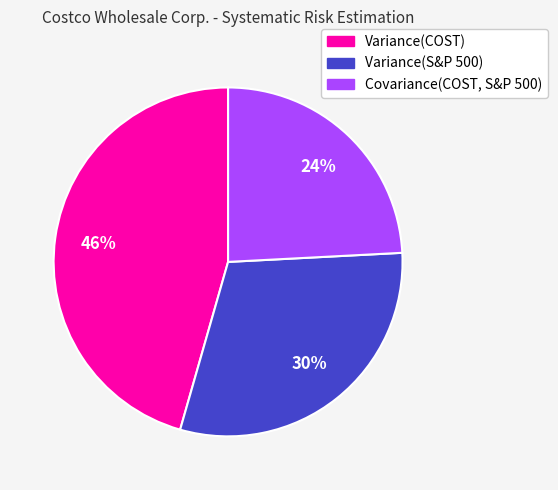

To the nearest percent, what portion does Variance(COST) represent?

46%